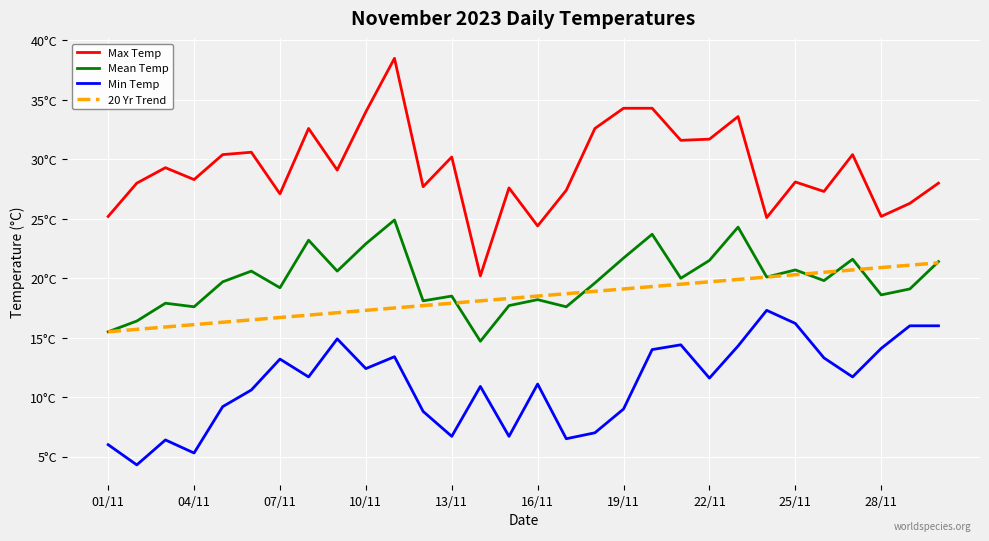

Which category has the highest value in the Mean Temp series?

10